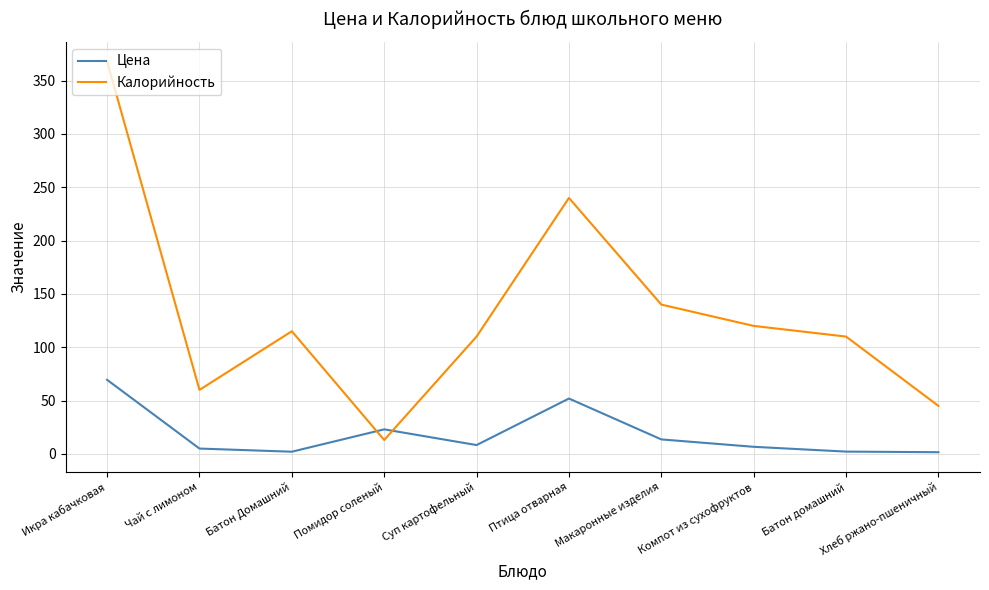

What value does the Цена series have at Помидор соленый?

23.0